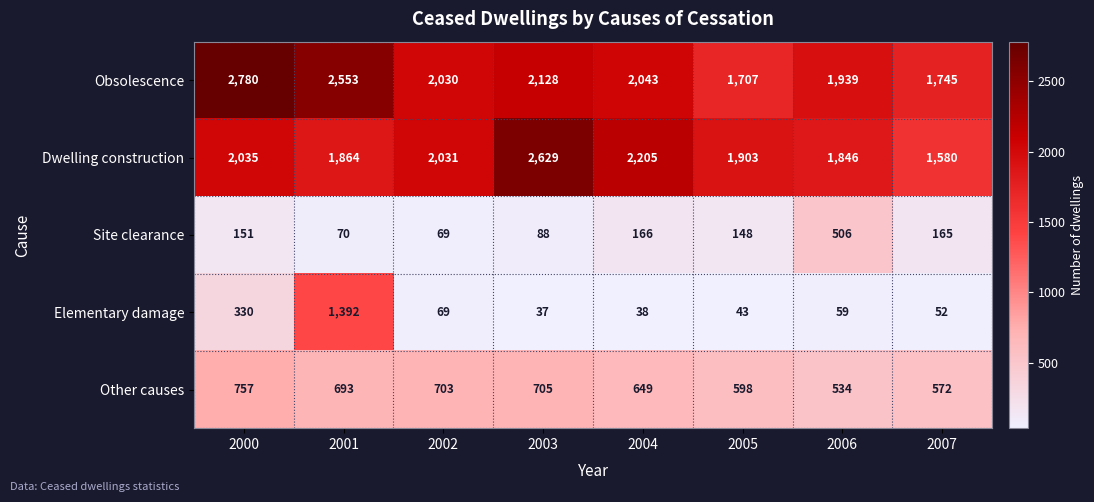

What is the sum of the Other causes values at 2005 and 2003?

1303